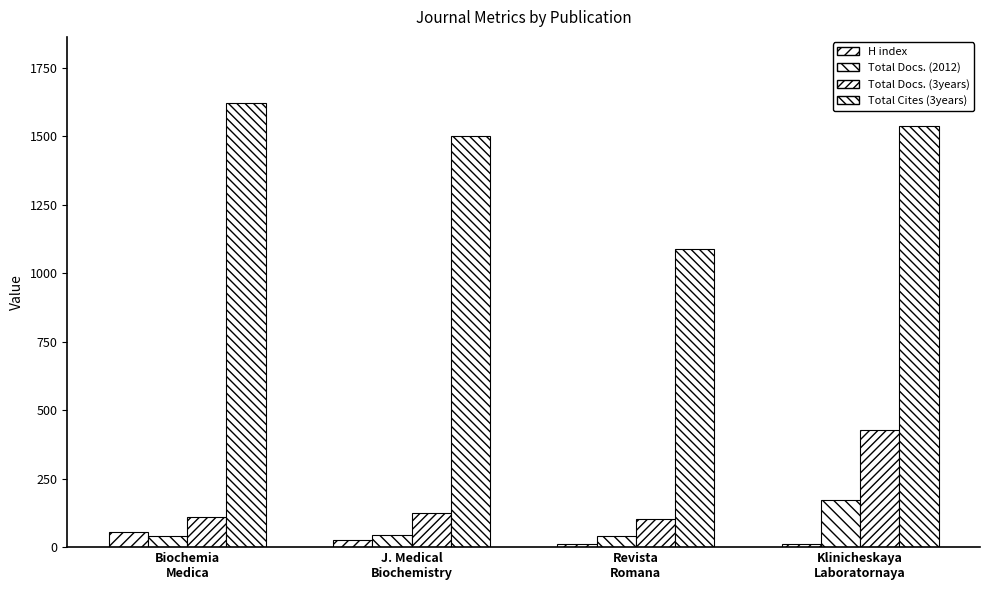

True or false: H index has a value of 14 at Biochemia
Medica.

False